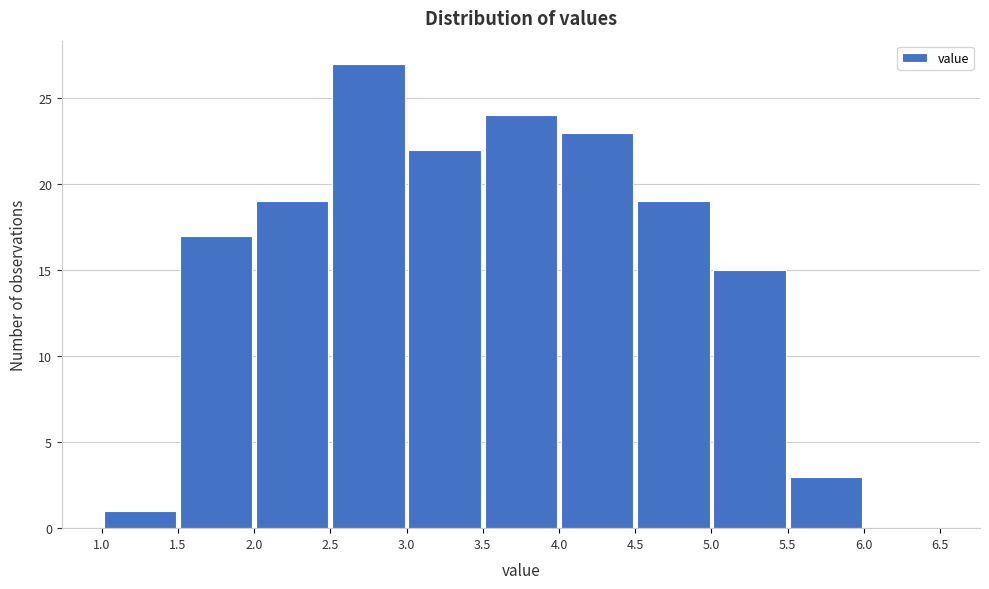

Over which range of the x-axis is the bar tallest?

2.5 to 3.0